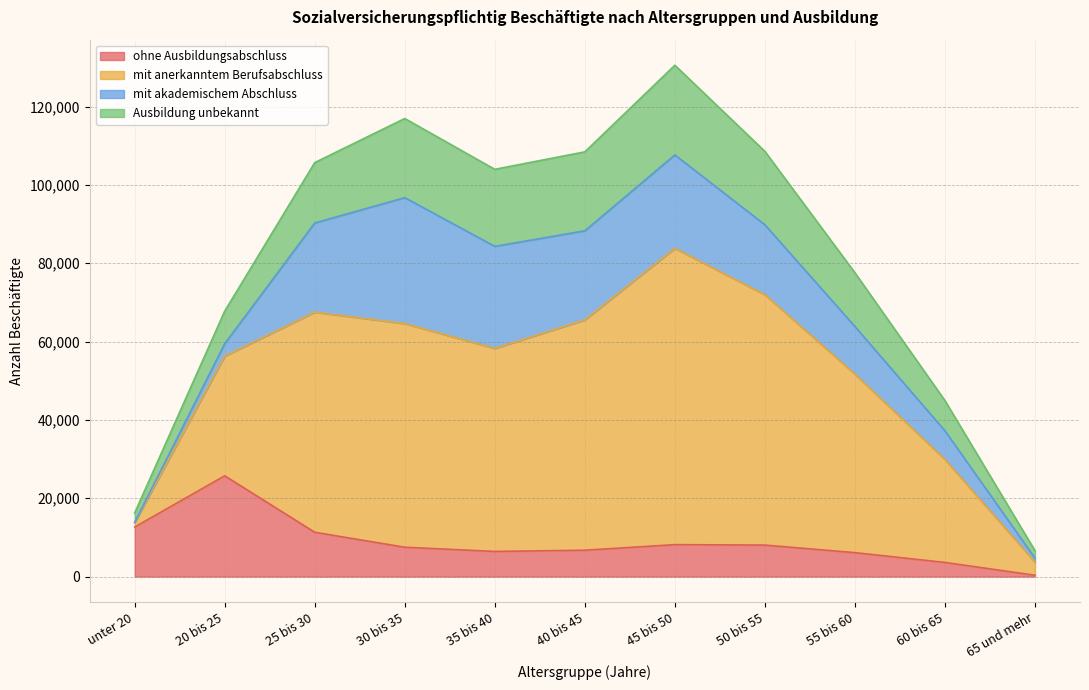

True or false: mit anerkanntem Berufsabschluss has a value of 189175 at 40 bis 45.

False